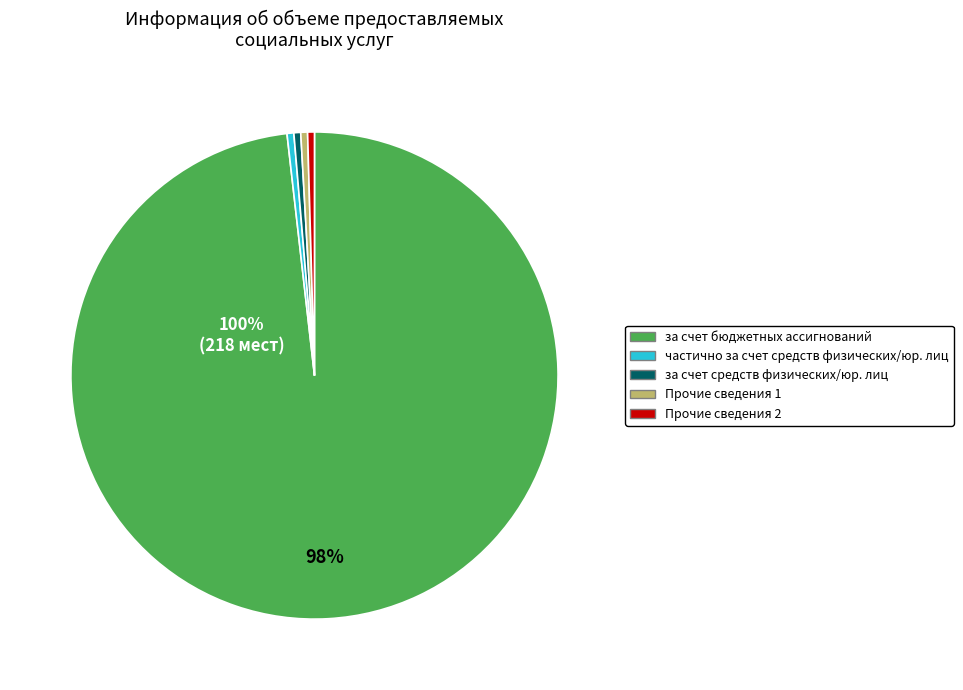

True or false: за счет средств физических/юридических лиц accounts for 8% of the total.

False